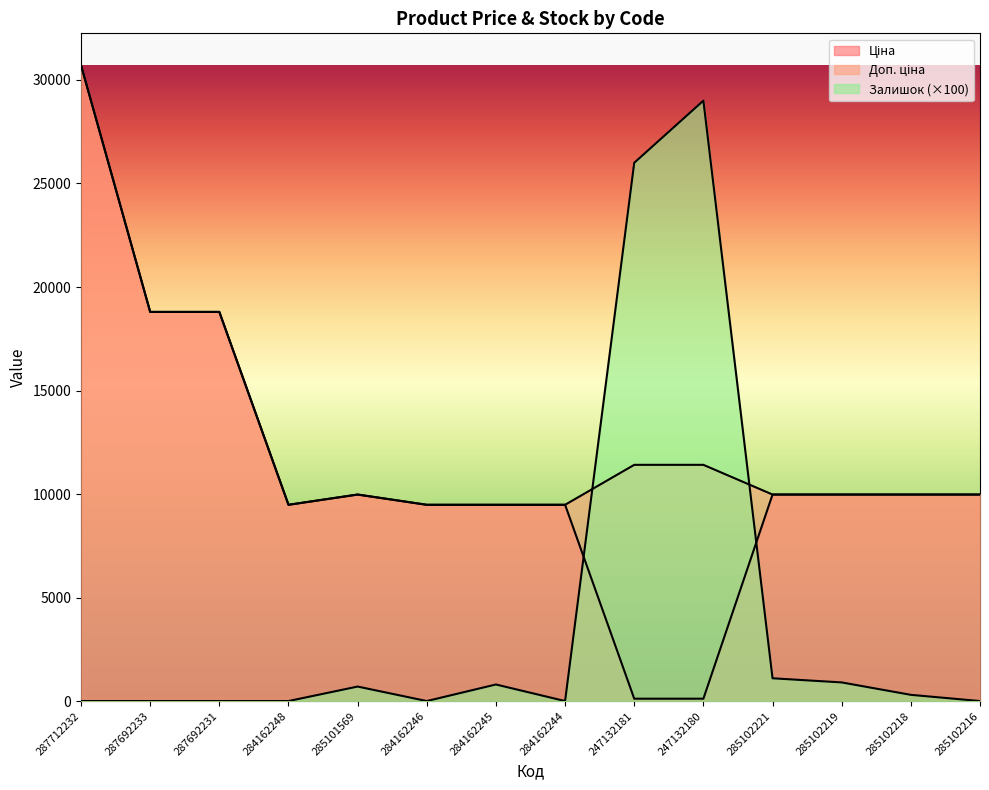

How many interior local valleys does the Ціна series have?

1